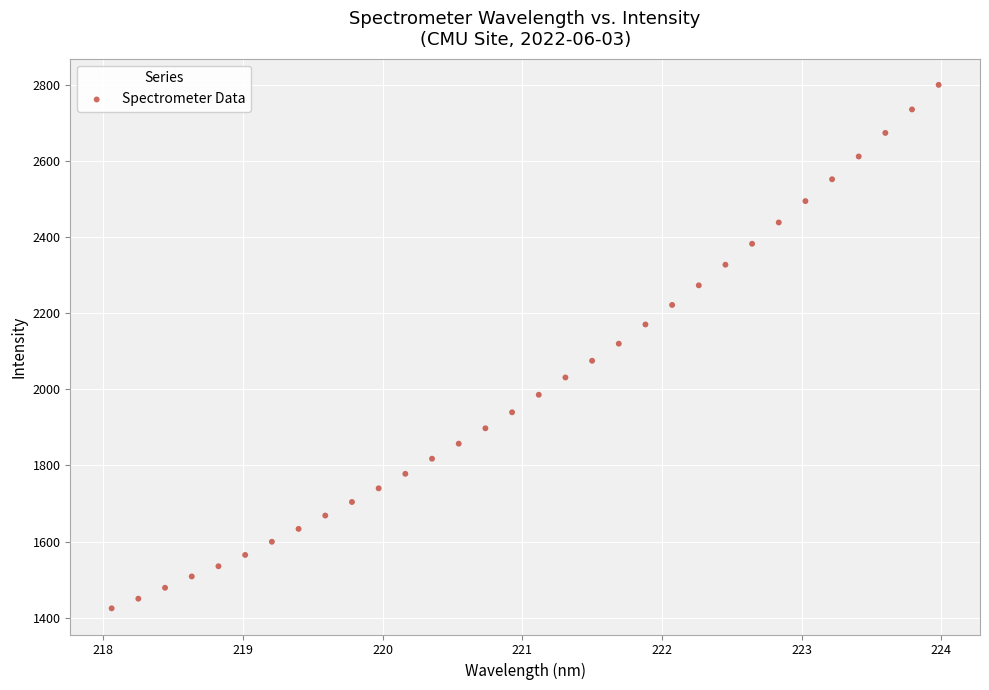

What is the range of Y values (max minus min)?

1375.6